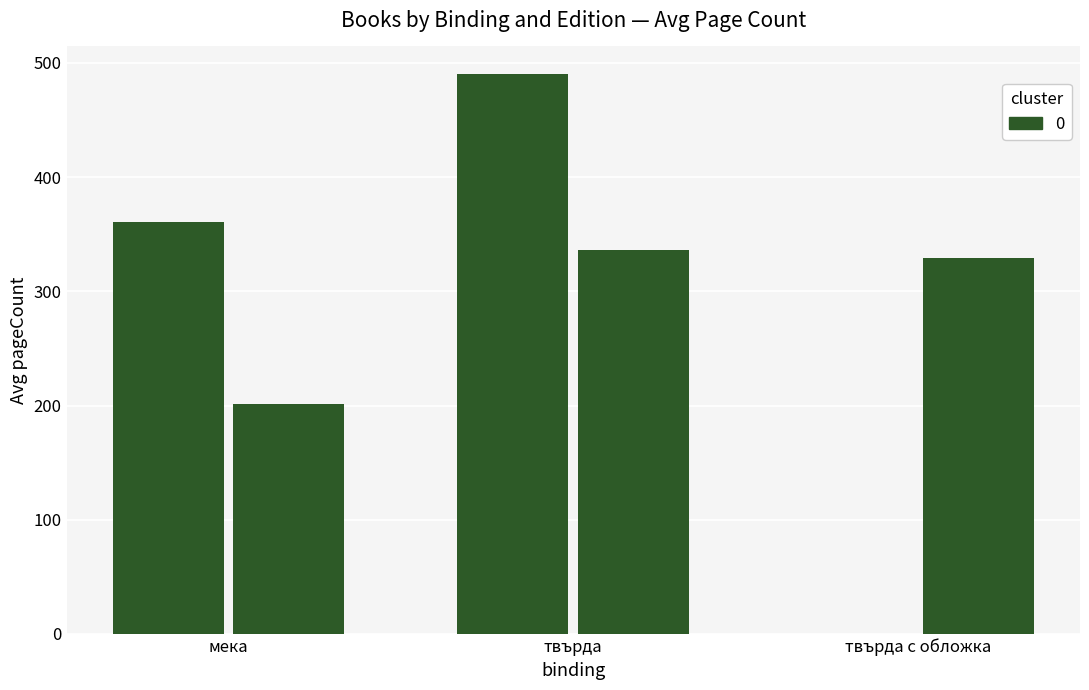

Count the number of categories in the chart.

3